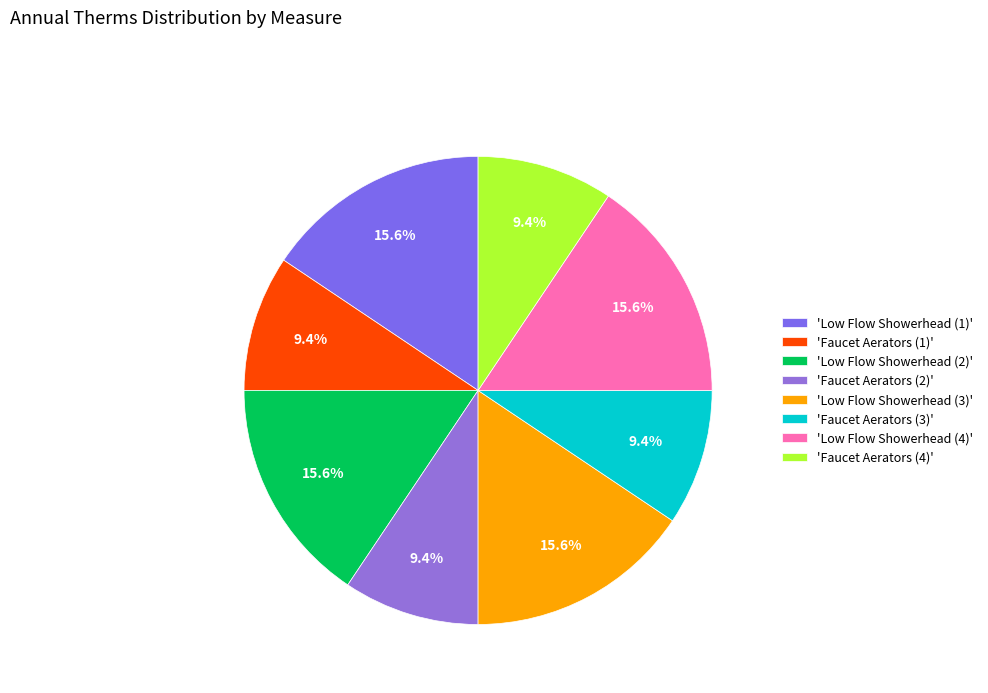

To the nearest percent, what is the difference between the largest and smallest slice percentages?

6%